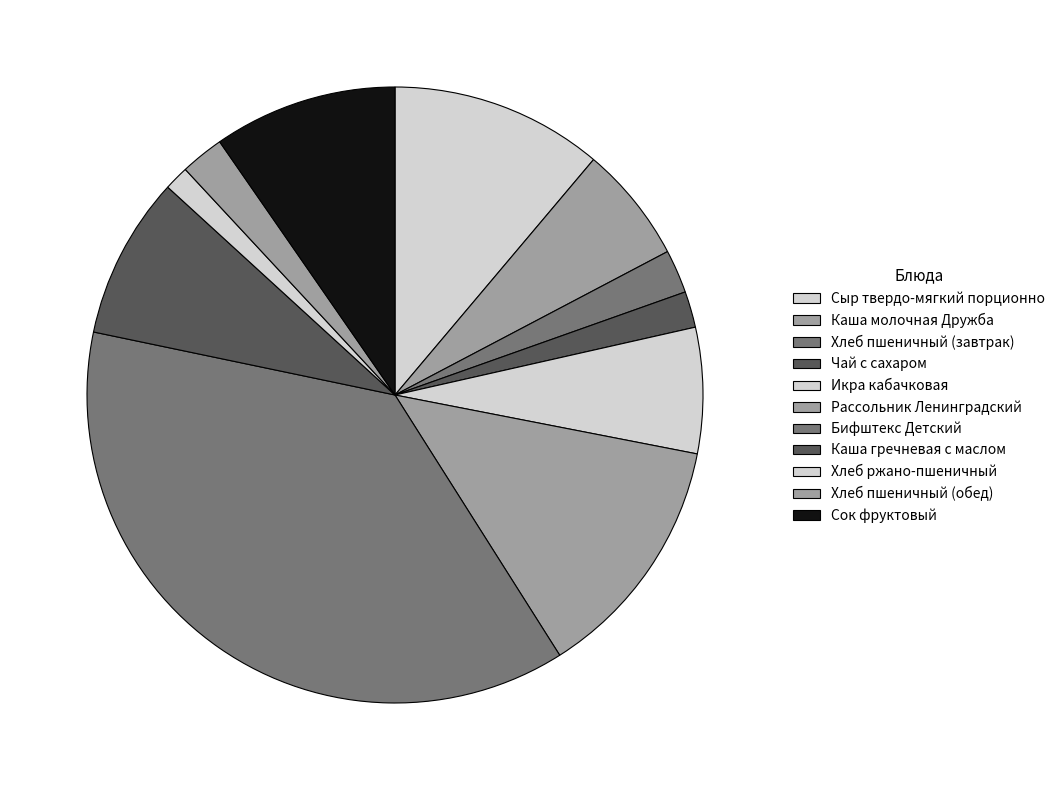

Count the number of slices in the pie.

11